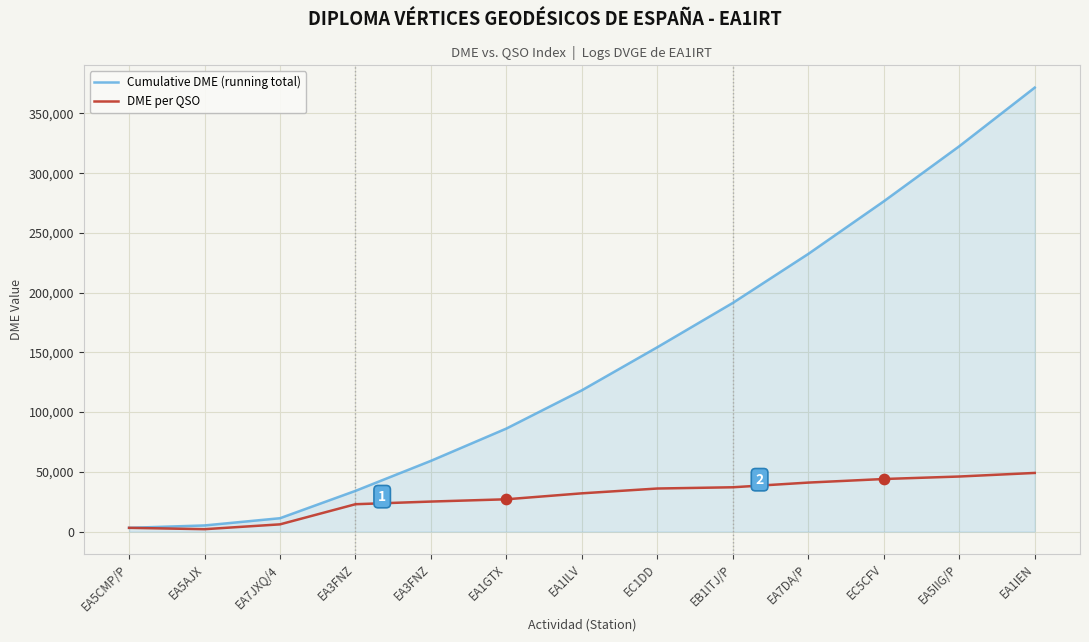

What are all the series names shown in the legend?

Cumulative DME (running total), DME per QSO